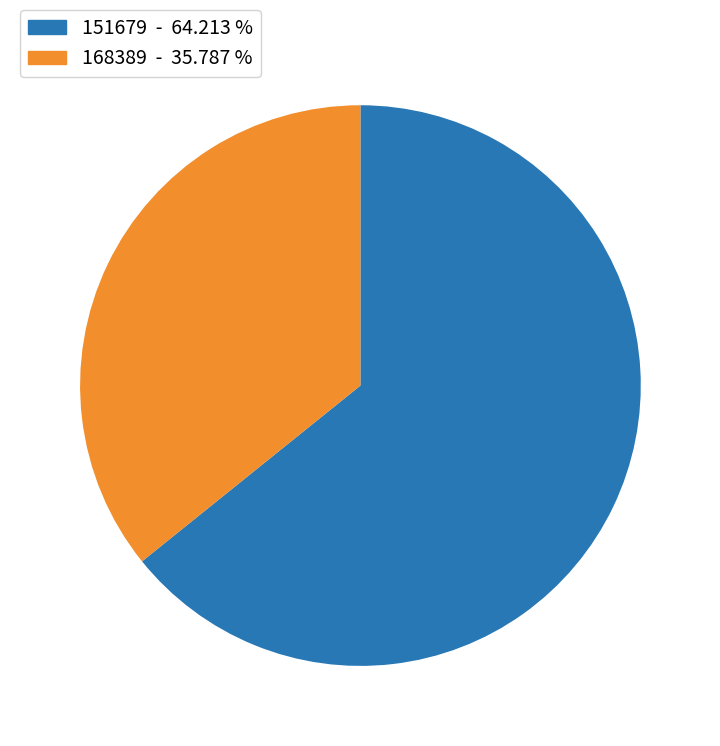

Which has a higher value, 168389 or 151679?

151679